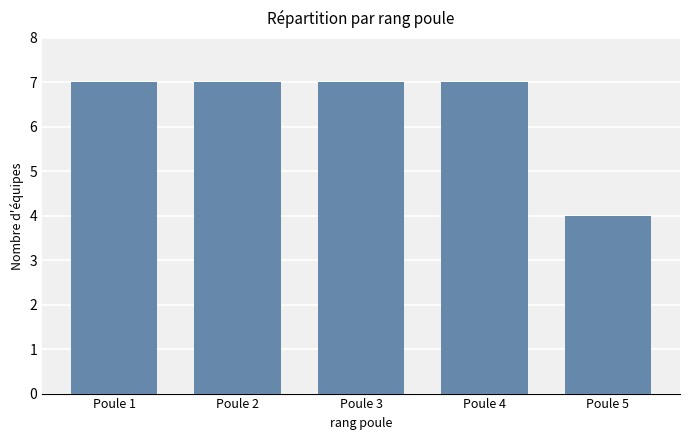

Is it true that the value at Poule 1 is 10?

False